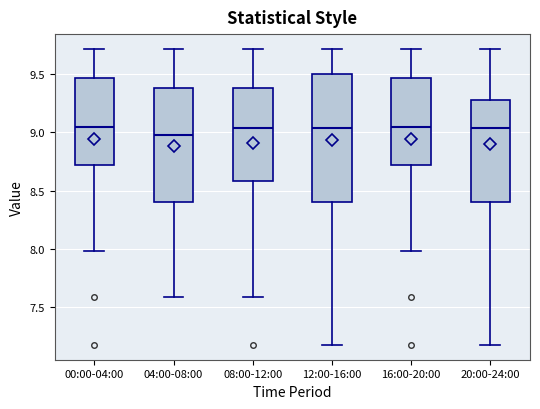

Where does the upper whisker of the box for 20:00-24:00 end on the y-axis? The values are not printed on the chart, so give them approximately, as read against the axis.

9.70